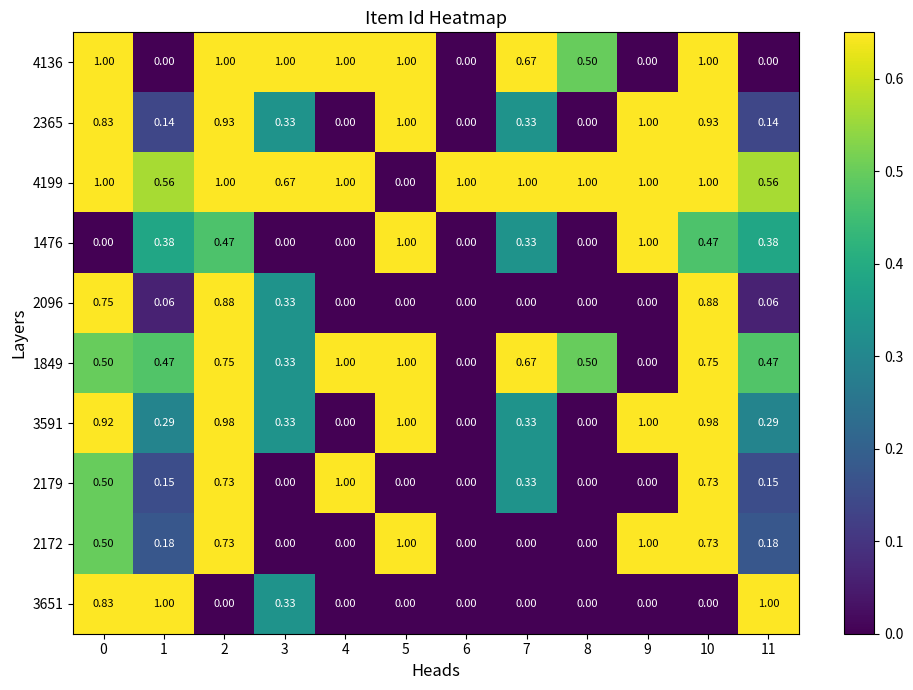

Count the number of data series in this chart.

10